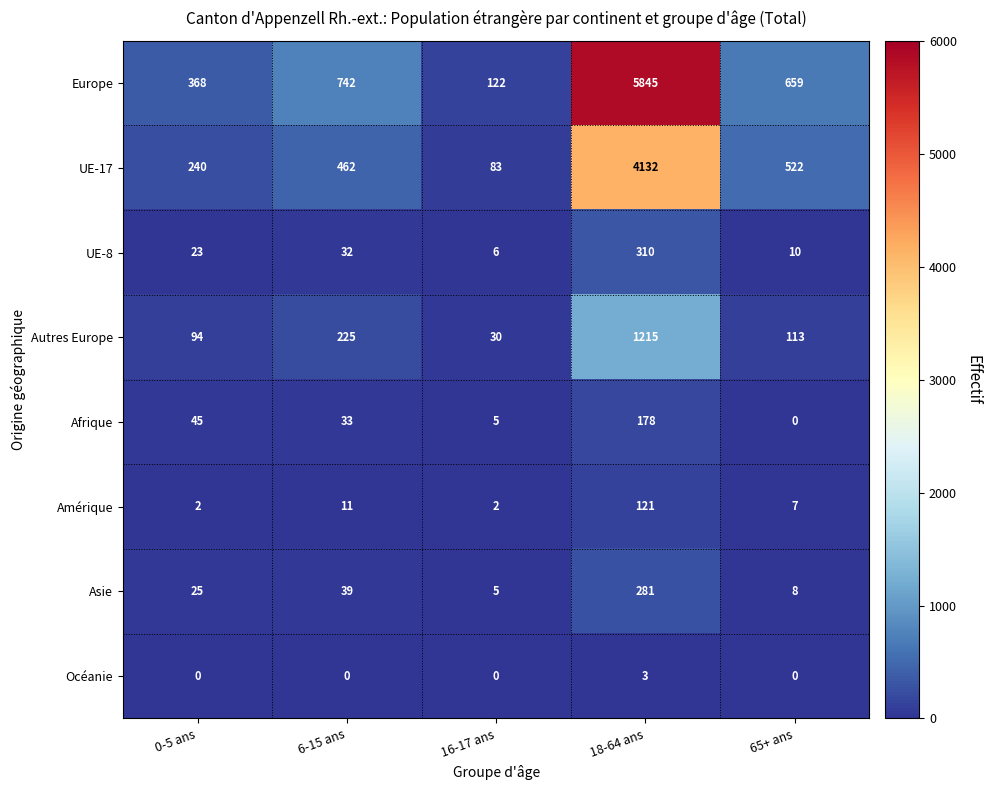

What is the average value of the UE-8 series?

76